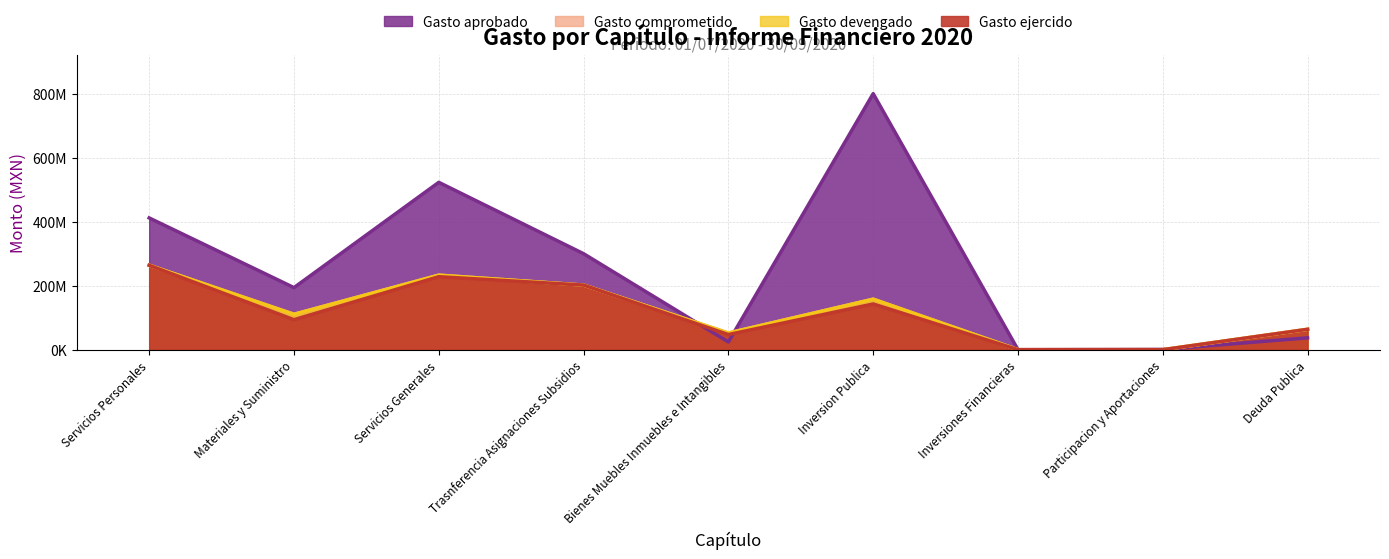

True or false: Gasto comprometido and Gasto ejercido cross at least once.

False